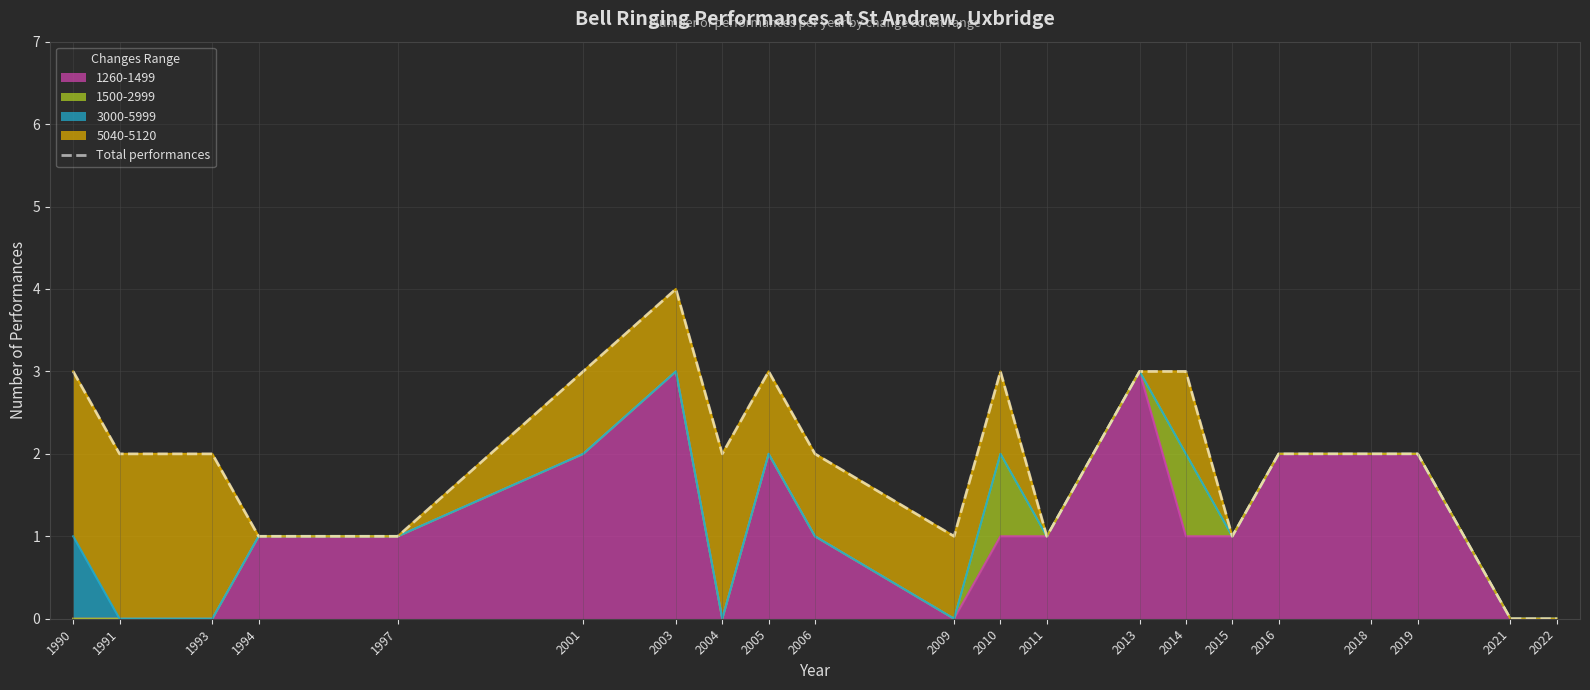

At which category does the chart reach its minimum across all series?

2021